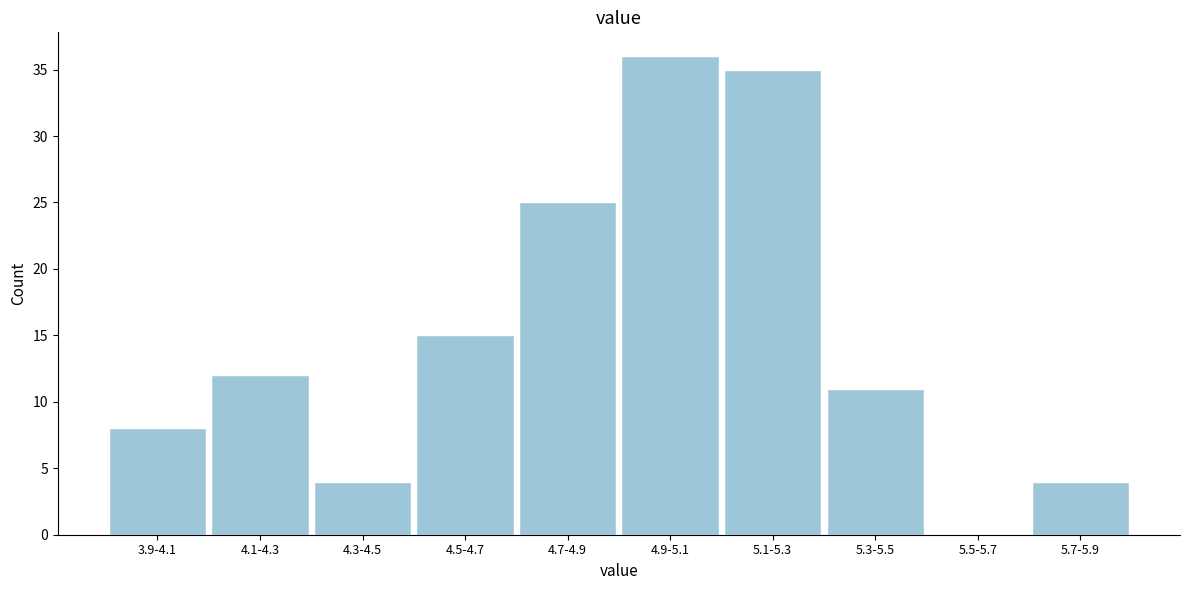

Reading left to right, transcribe all the data shown in this chart.

3.9-4.1=8	4.1-4.3=12	4.3-4.5=4	4.5-4.7=15	4.7-4.9=25	4.9-5.1=36	5.1-5.3=35	5.3-5.5=11	5.5-5.7=0	5.7-5.9=4